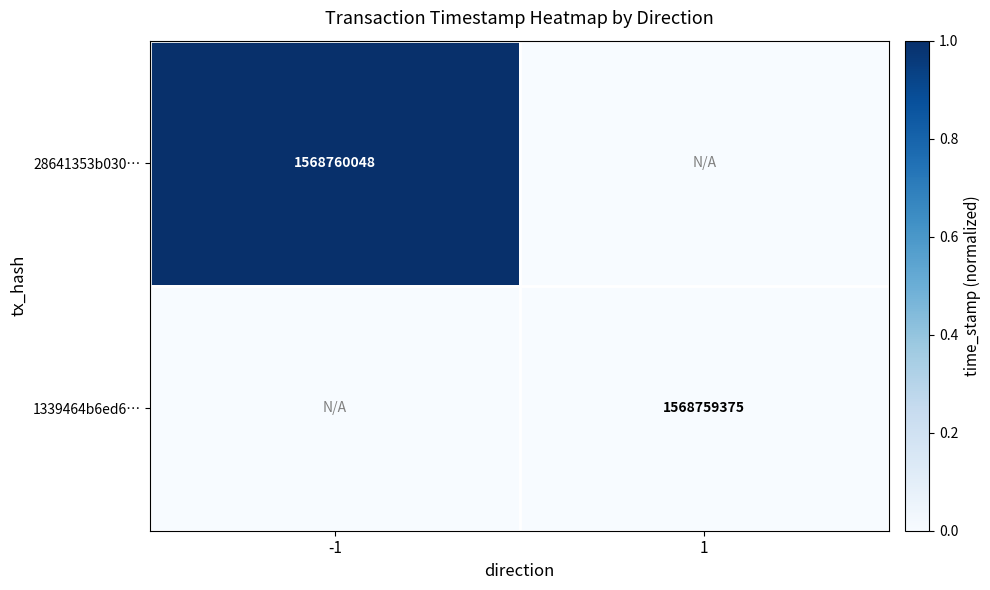

Count the number of categories in the chart.

2